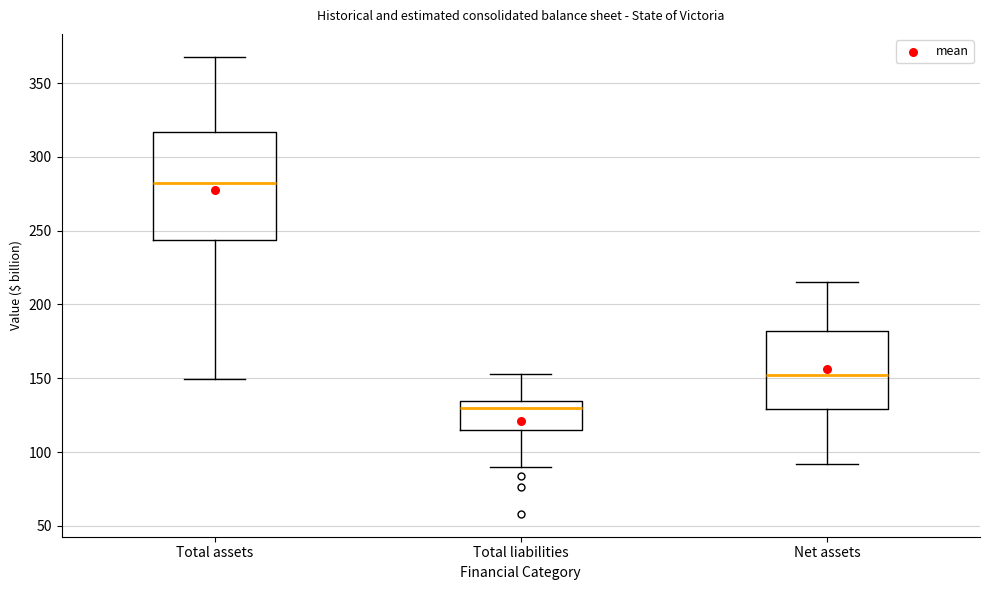

Which box's median line is the lowest?

Total liabilities